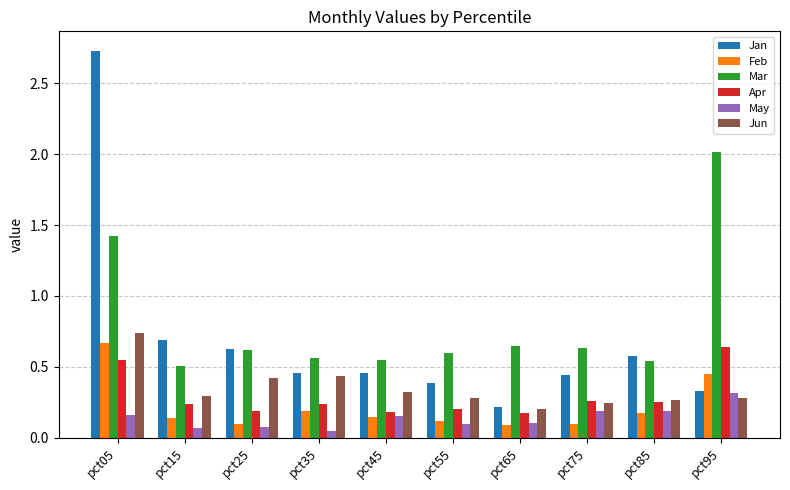

Between pct65 and pct95, which series saw the biggest shift?

Mar